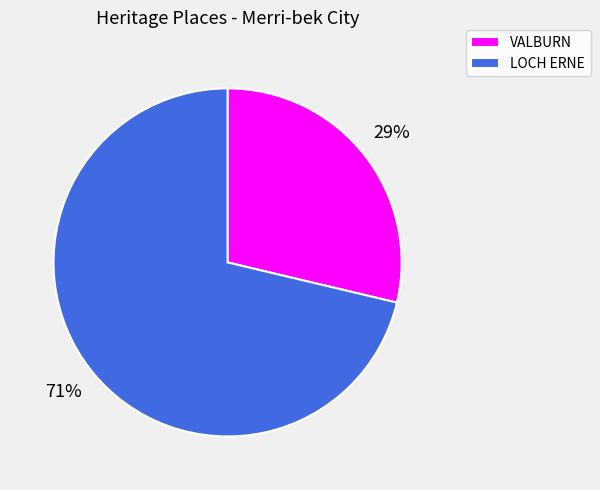

Between VALBURN and LOCH ERNE, which is larger?

LOCH ERNE